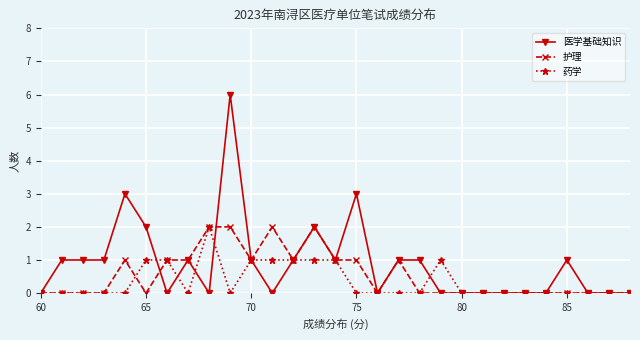

How many lines are shown in the chart?

3